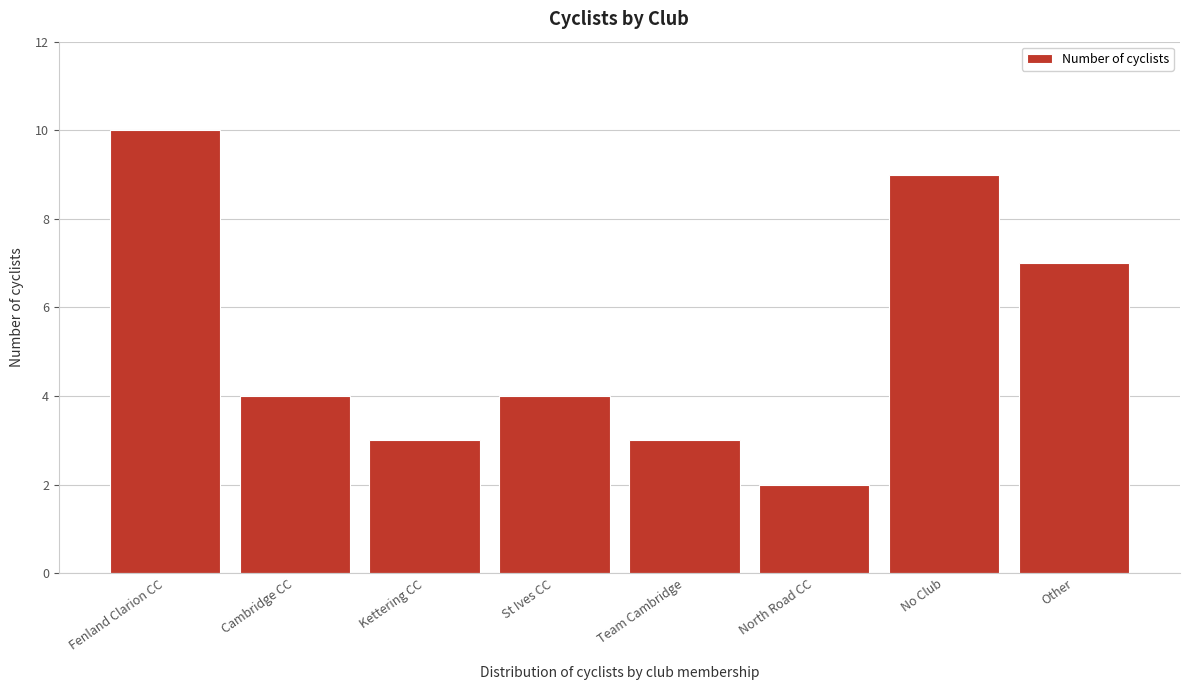

Reading left to right, what are all the values shown in this chart?

10	4	3	4	3	2	9	7